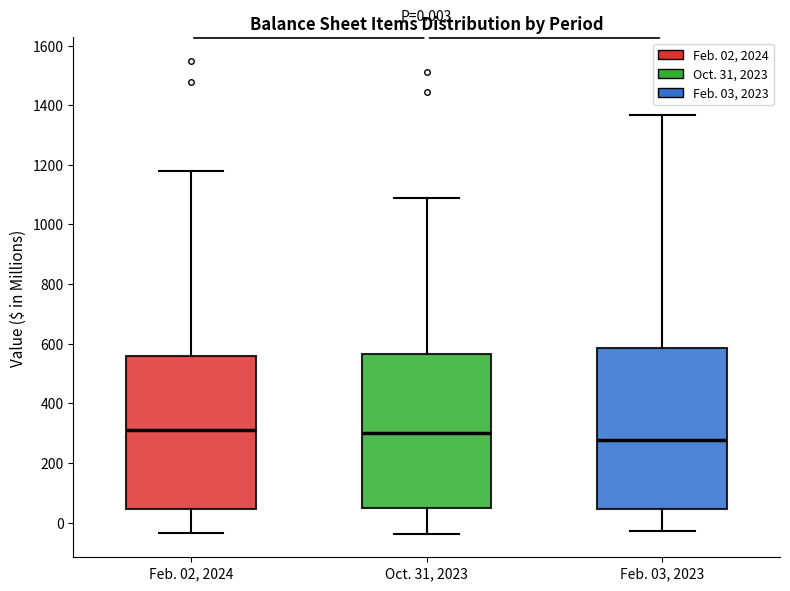

Which box is the tallest, from its lower edge to its upper edge?

Feb. 03, 2023